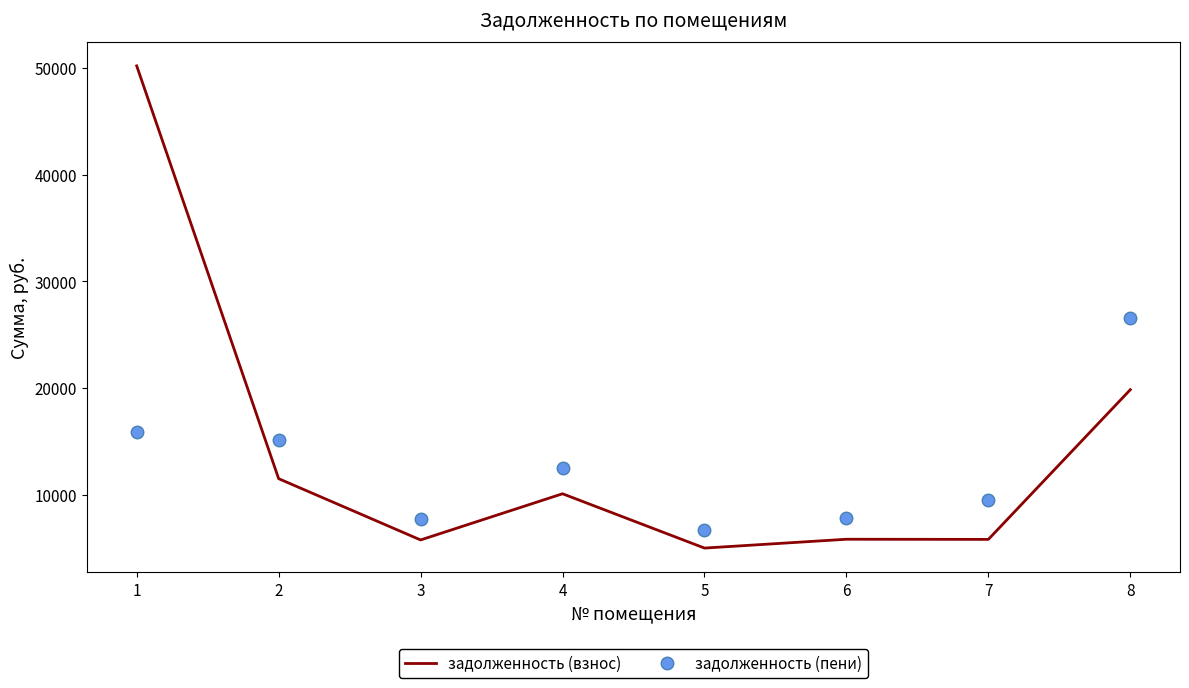

Which series has the largest total across all categories?

задолженность (взнос)